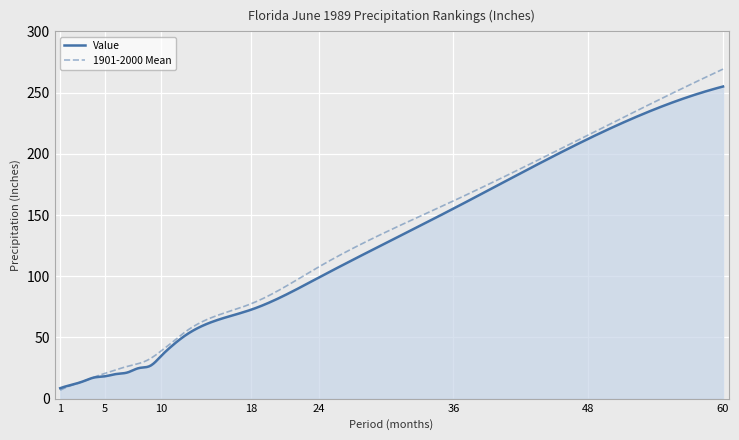

List the series in order of their peak value, lowest first.

Value, 1901-2000 Mean